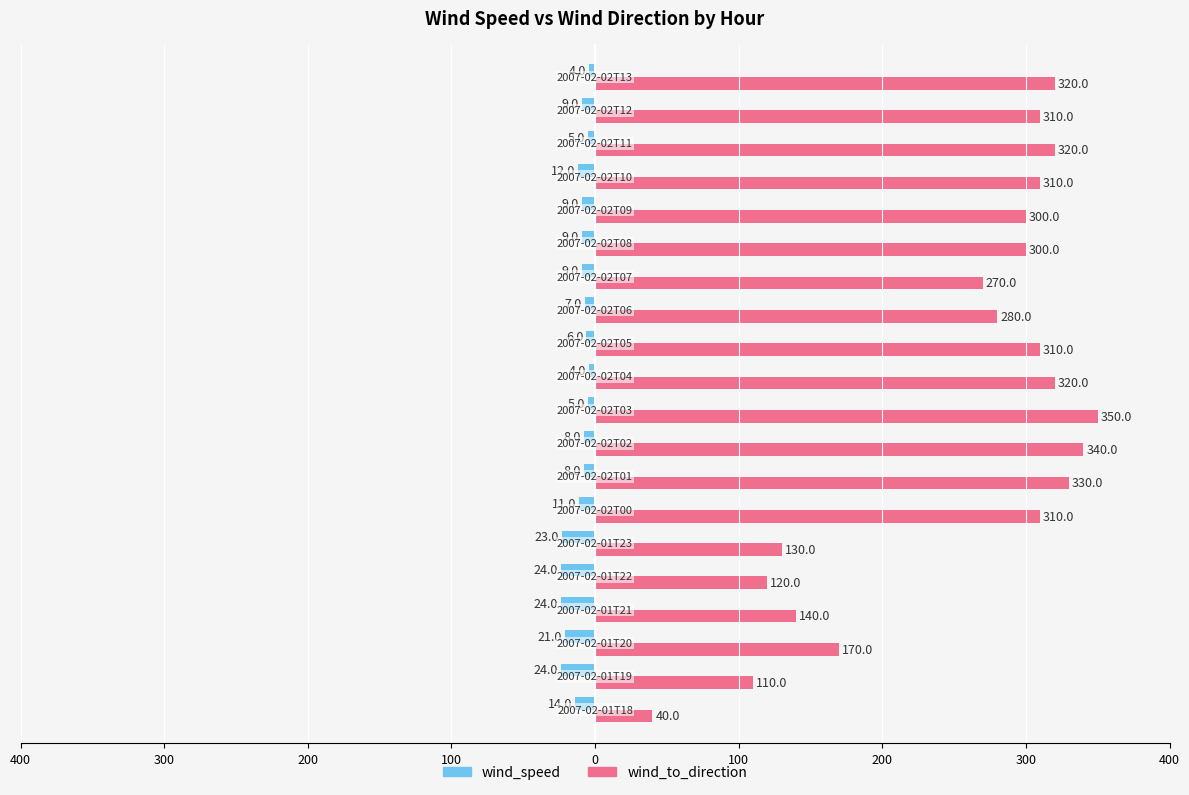

At how many categories does at least one series exceed 85?

19